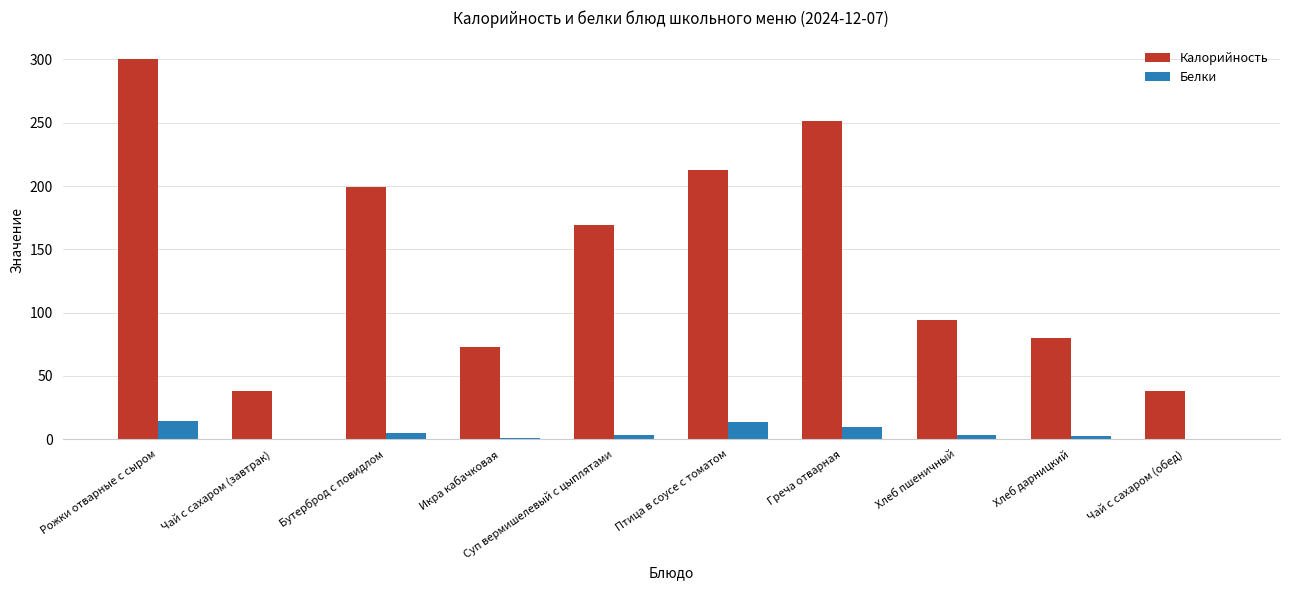

Which series has the largest total across all categories?

Калорийность